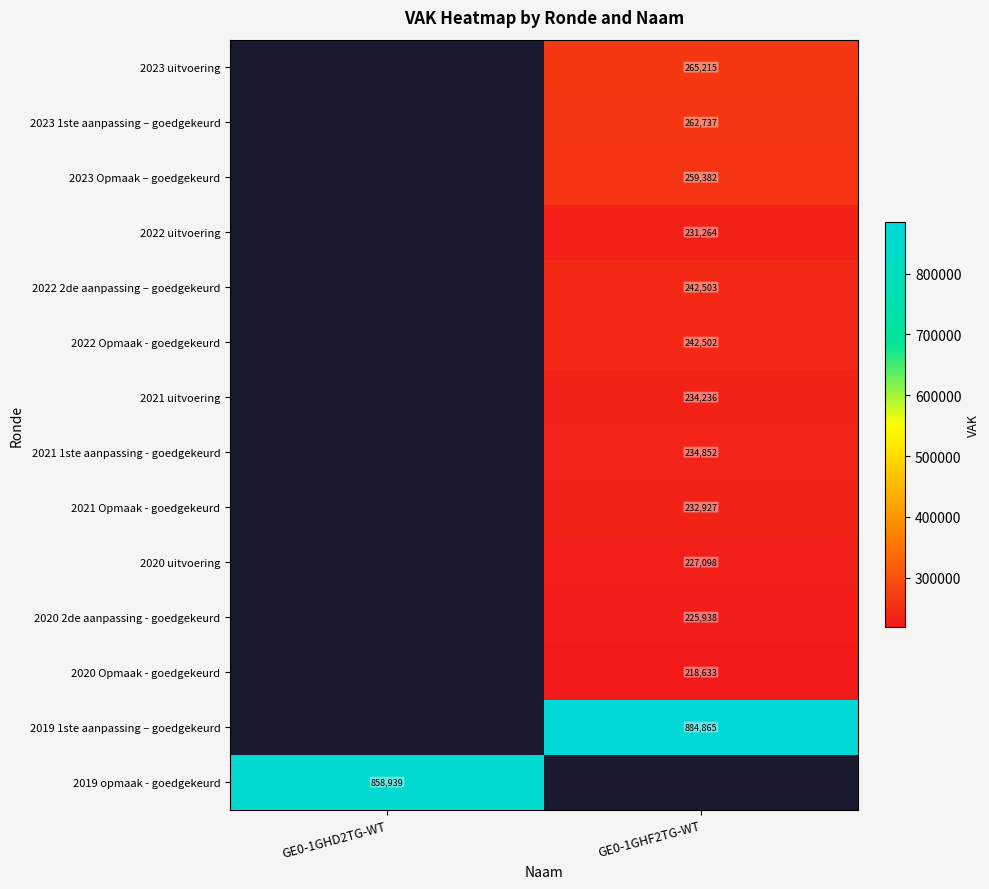

How many categories are shown in the chart?

2